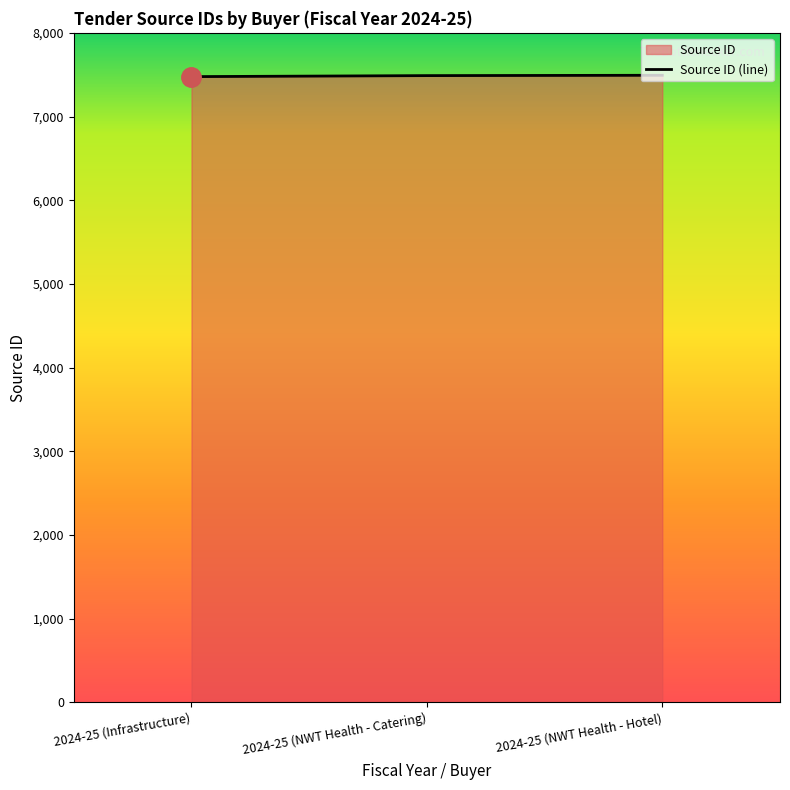

What is the sum of the values at 2024-25 (Infrastructure) and 2024-25 (NWT Health - Hotel)?

14970